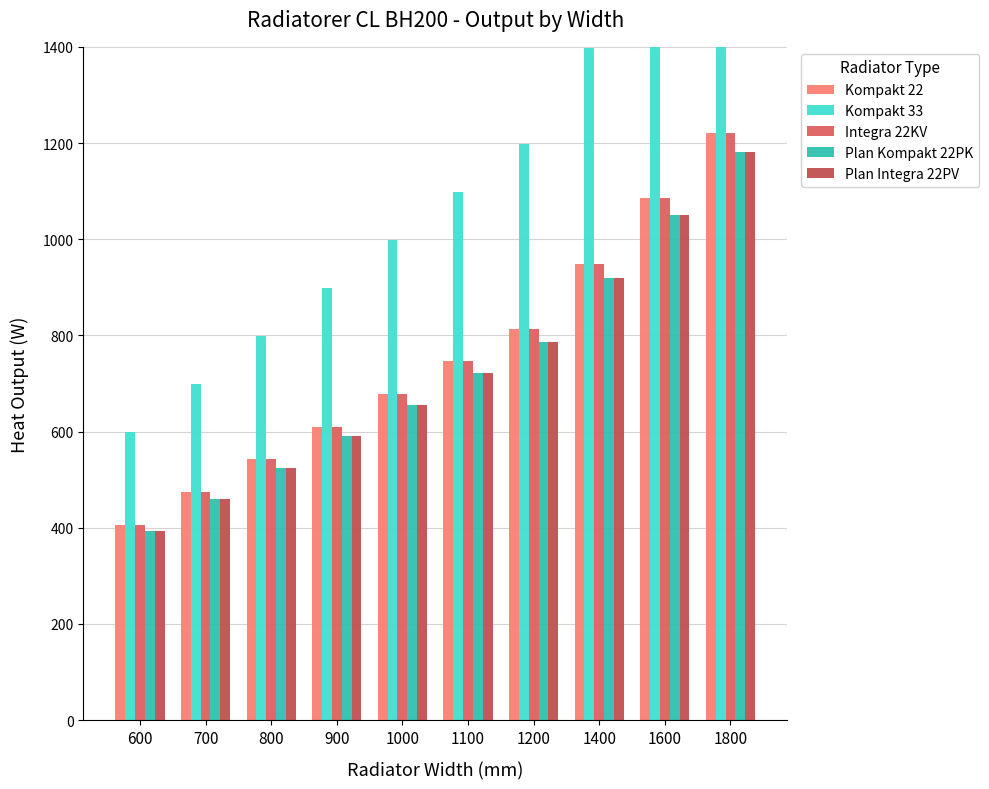

Which series has the widest spread of values?

Kompakt 33